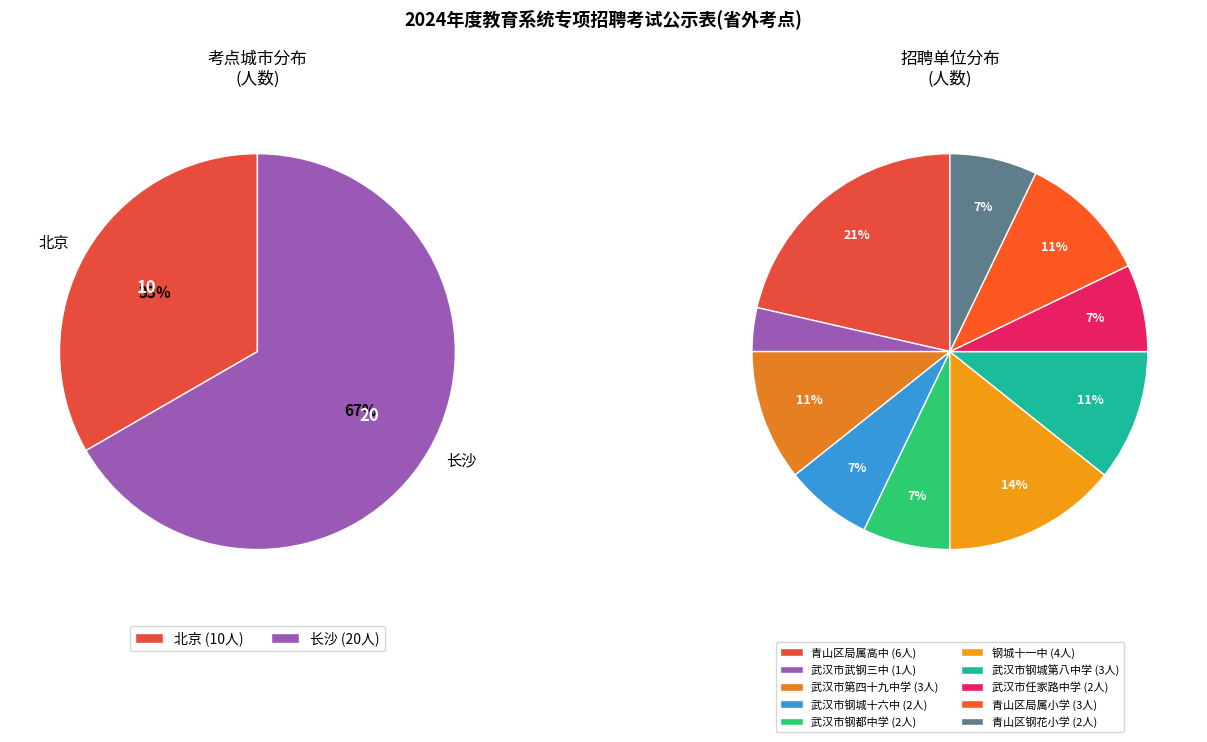

True or false: 北京 accounts for 33% of the total.

True